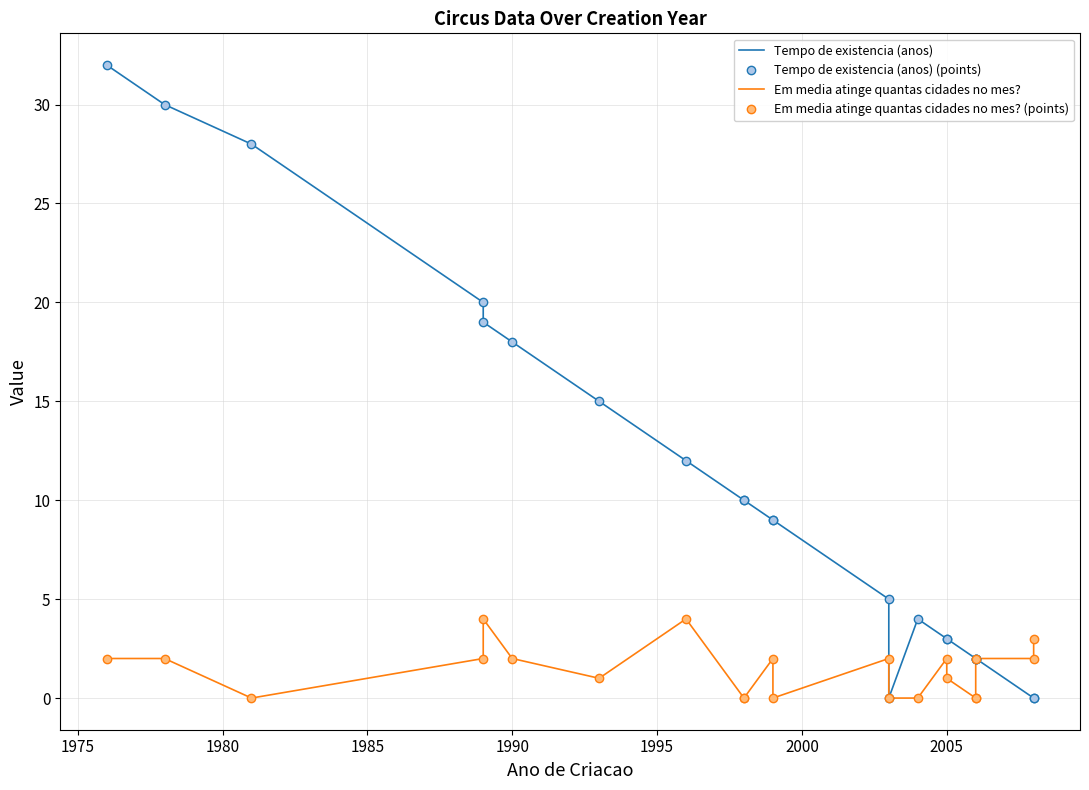

At how many categories does at least one series exceed 16?

6